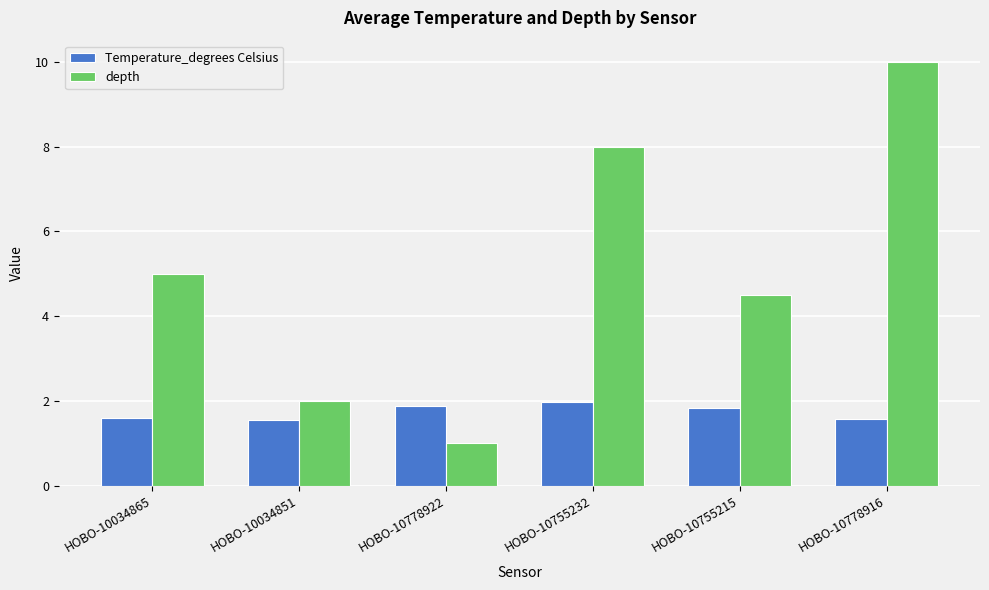

Rank the series by their average value, from lowest to highest.

Temperature_degrees Celsius, depth